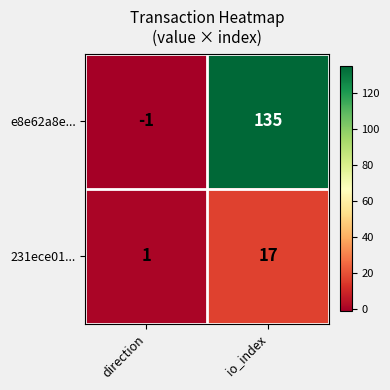

What is the average value of the 231ece01... series?

9